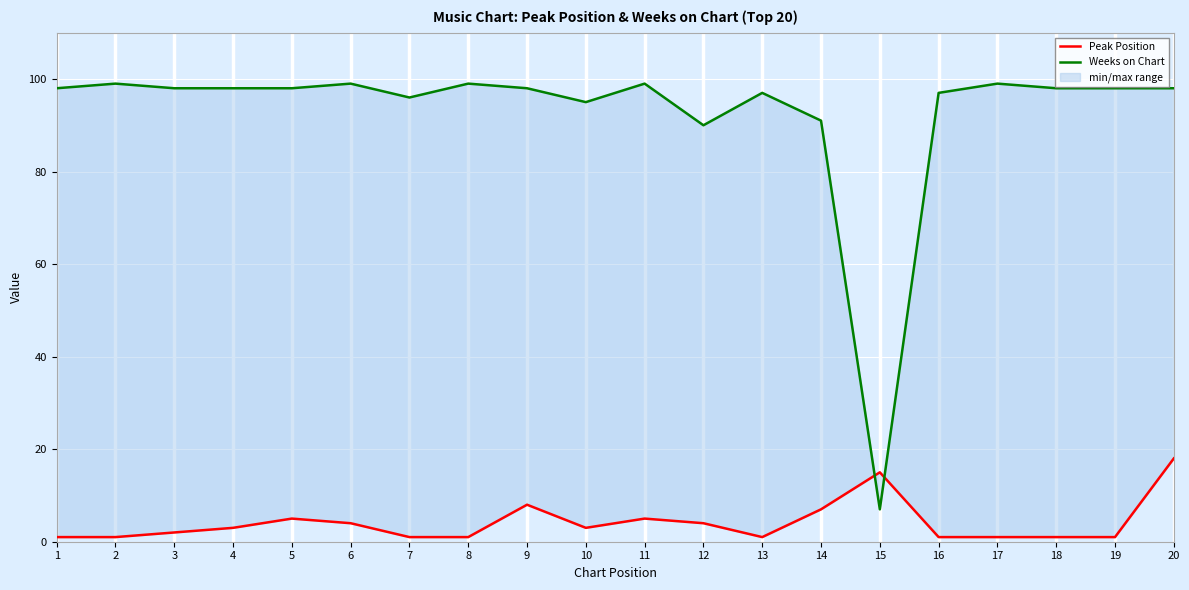

Which label corresponds to the largest value in the chart?

2